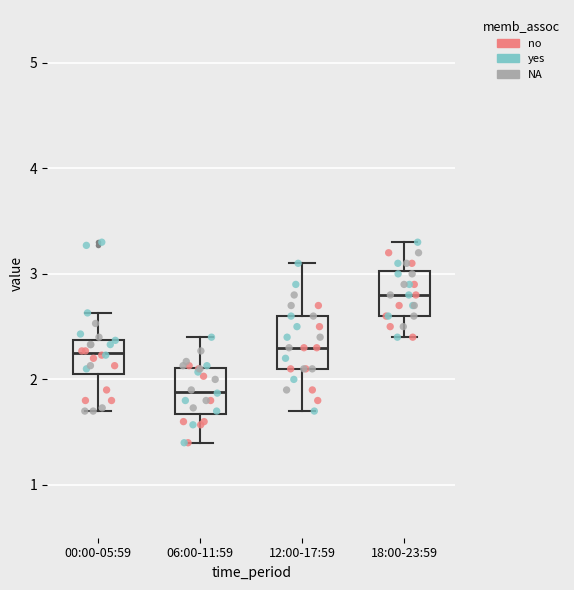

Reading left to right, transcribe this box plot: for each box, give where its median line is, the range the box spans, and where its two whiskers end, as read against the y-axis. The values are not printed on the chart, so give them approximately, as read against the axis.

00:00-05:59: median 2.3, box 2.1 to 2.4, whiskers 1.7 to 2.6
06:00-11:59: median 1.9, box 1.7 to 2.1, whiskers 1.4 to 2.4
12:00-17:59: median 2.3, box 2.1 to 2.6, whiskers 1.7 to 3.1
18:00-23:59: median 2.8, box 2.6 to 3.0, whiskers 2.4 to 3.3